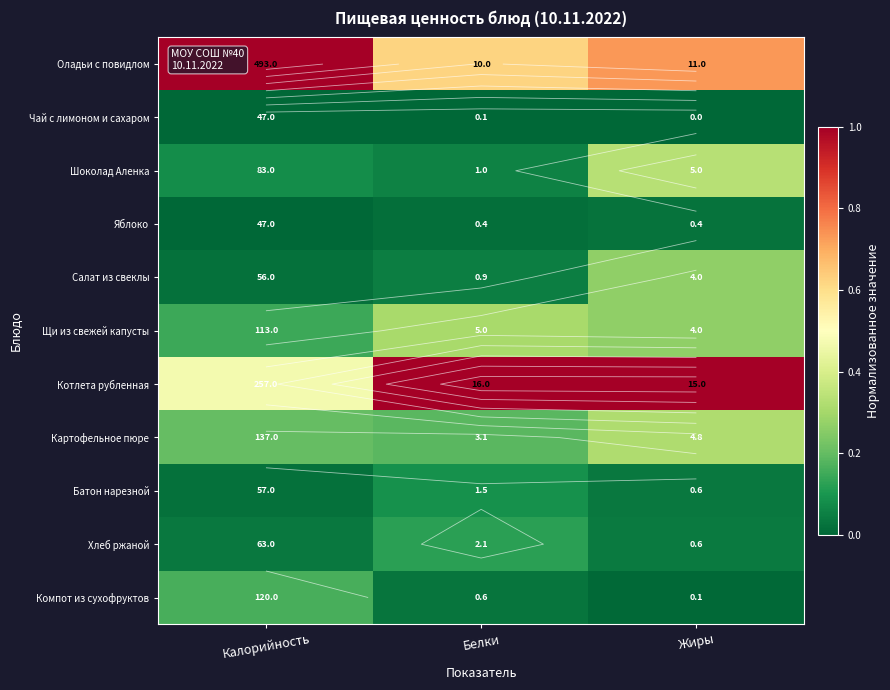

At which category is the sum across all series the highest?

Жиры